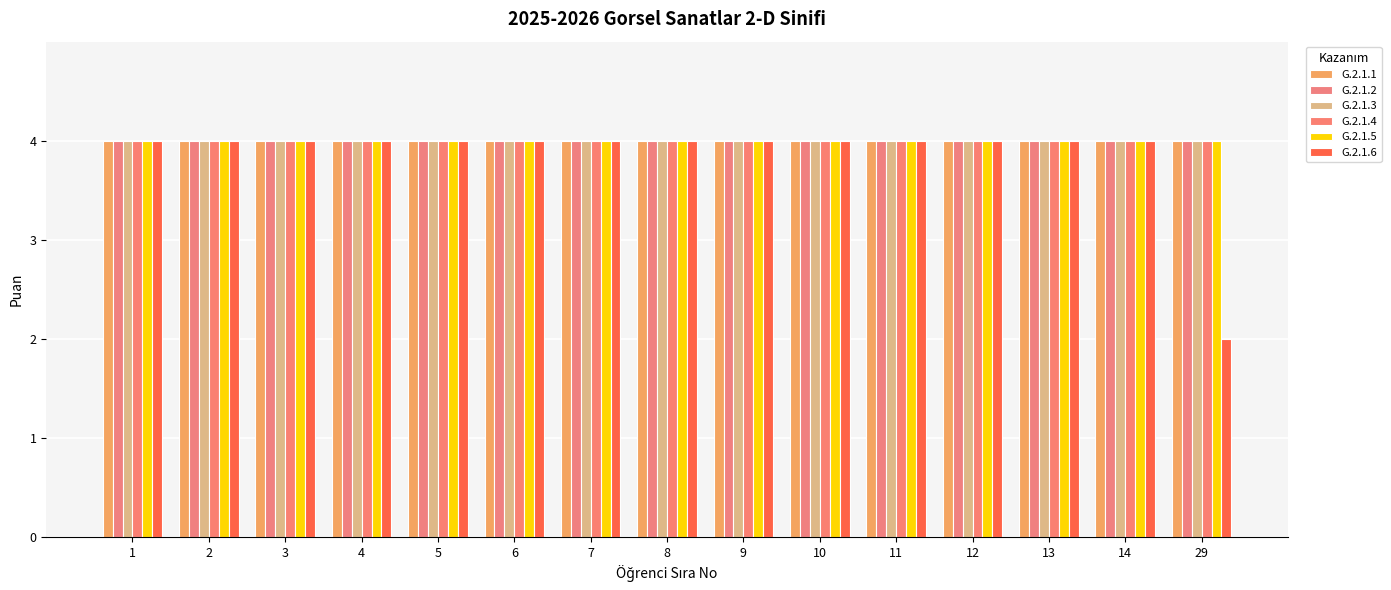

Which series has the largest total across all categories?

G.2.1.1